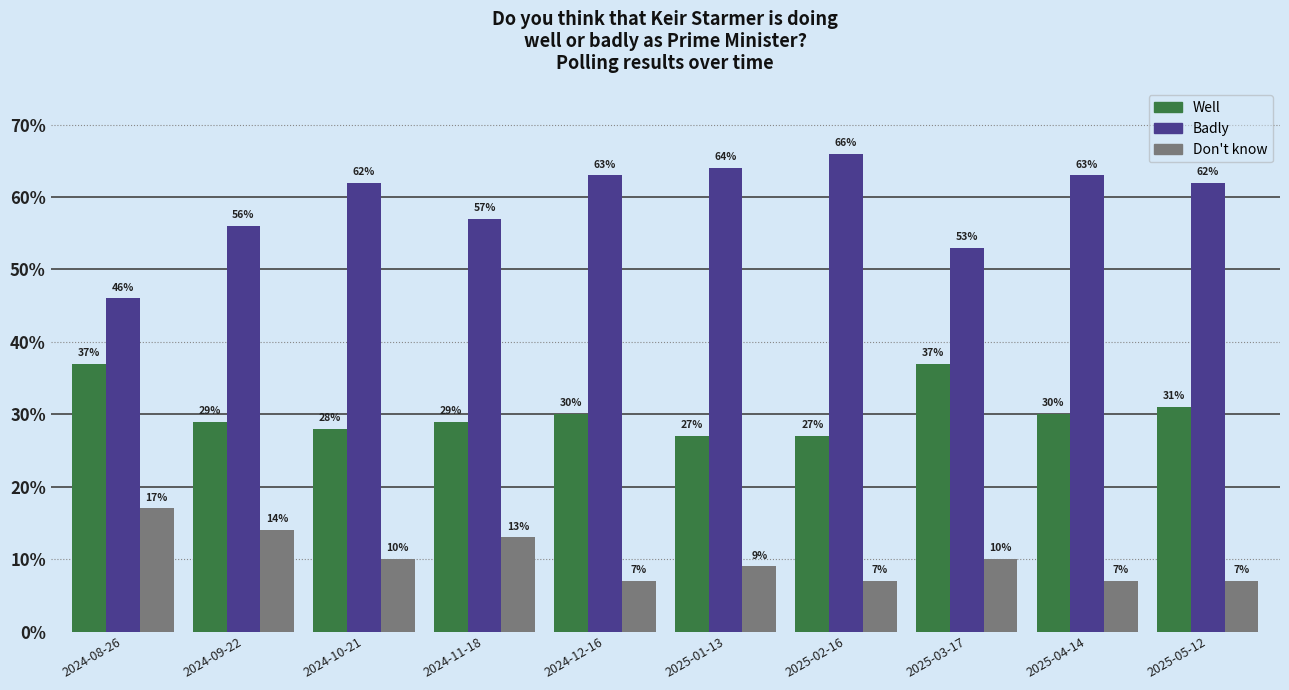

Does the chart contain stacked bars?

No